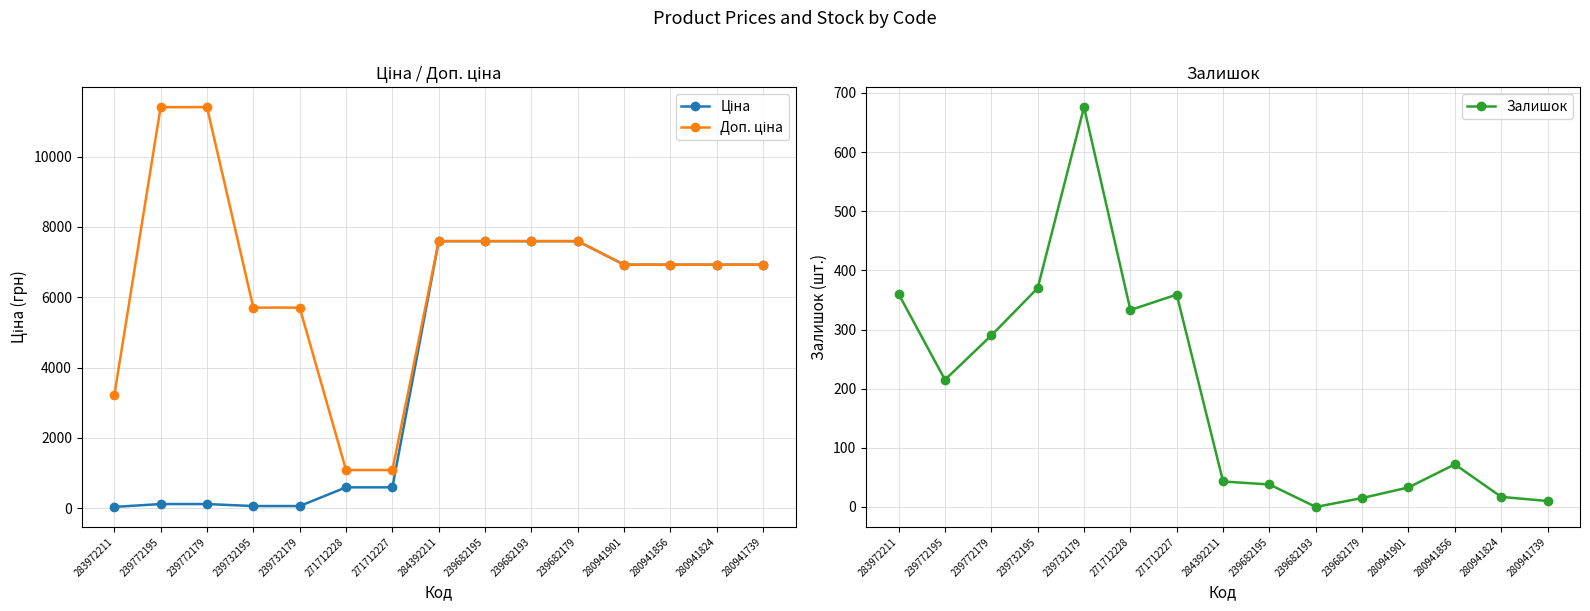

What is the sum of all Залишок values?

2831